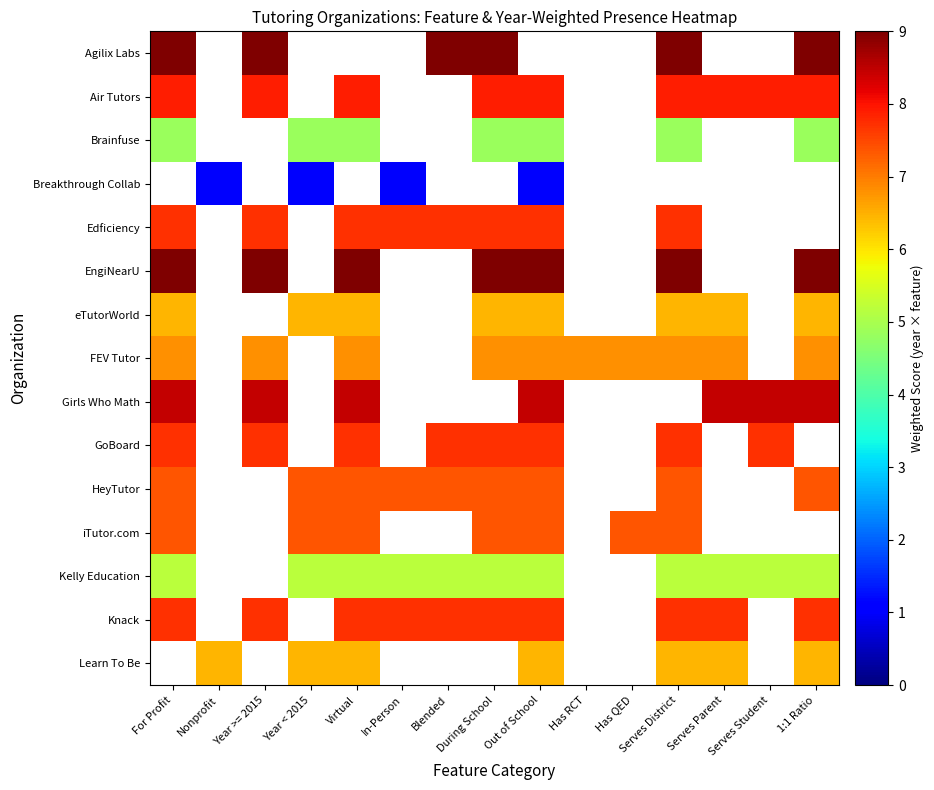

Is it true that Brainfuse equals 4.8 at For Profit?

True